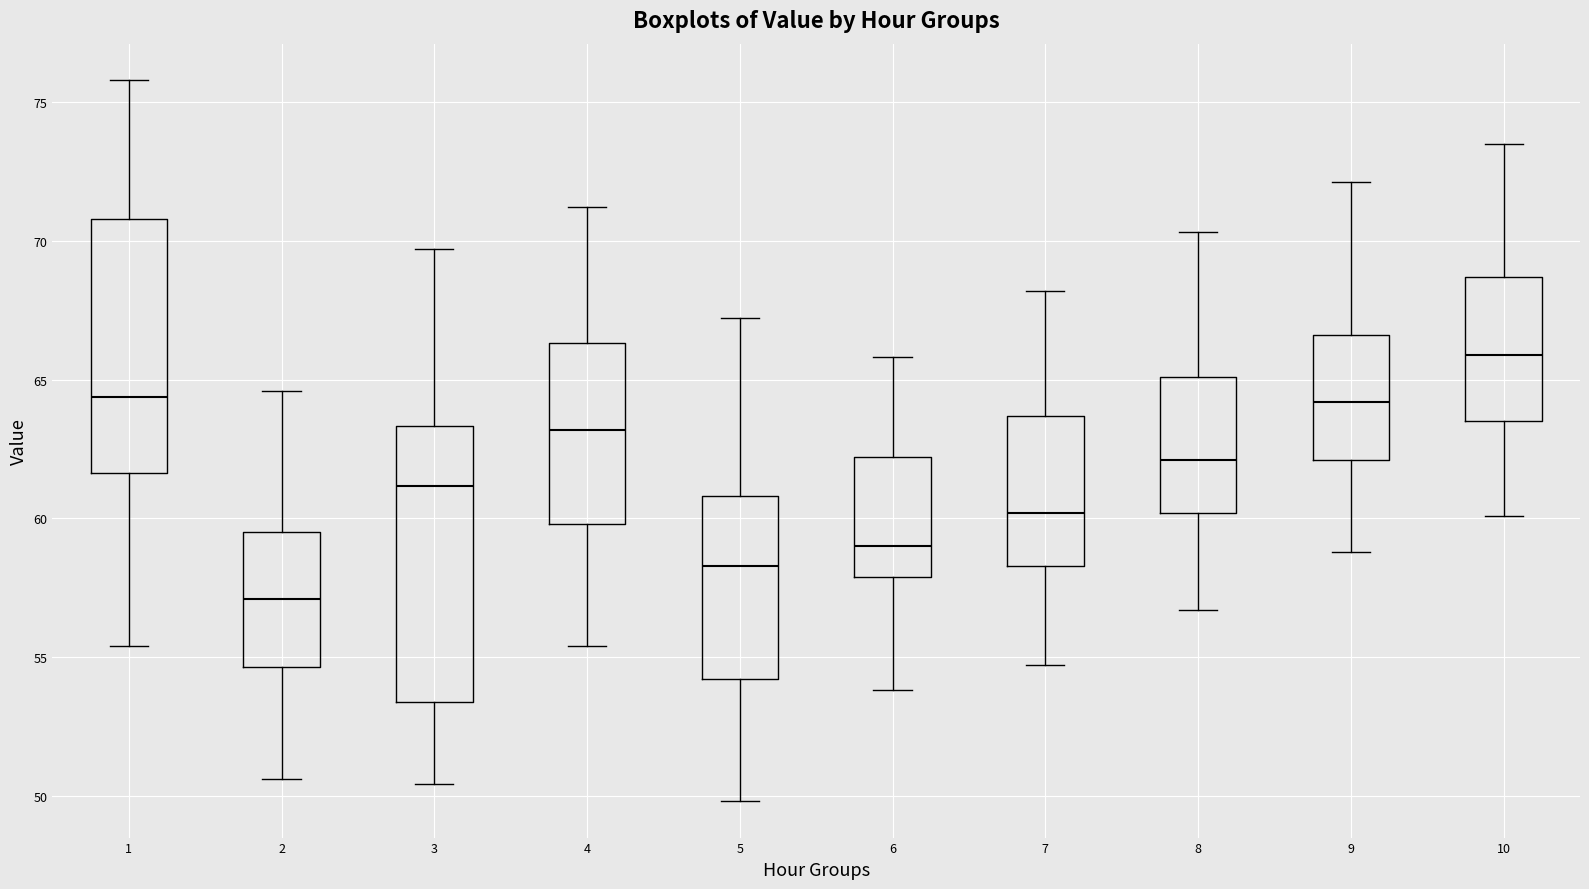

Reading left to right, transcribe this box plot: for each box, give where its median line is, the range the box spans, and where its two whiskers end, as read against the y-axis. The values are not printed on the chart, so give them approximately, as read against the axis.

1: median 64.5, box 61.5 to 71.0, whiskers 55.5 to 76.0
2: median 57.0, box 54.5 to 59.5, whiskers 50.5 to 64.5
3: median 61.0, box 53.5 to 63.5, whiskers 50.5 to 69.5
4: median 63.0, box 60.0 to 66.5, whiskers 55.5 to 71.0
5: median 58.5, box 54.0 to 61.0, whiskers 50.0 to 67.0
6: median 59.0, box 58.0 to 62.0, whiskers 54.0 to 66.0
7: median 60.0, box 58.5 to 63.5, whiskers 54.5 to 68.0
8: median 62.0, box 60.0 to 65.0, whiskers 56.5 to 70.5
9: median 64.0, box 62.0 to 66.5, whiskers 59.0 to 72.0
10: median 66.0, box 63.5 to 68.5, whiskers 60.0 to 73.5